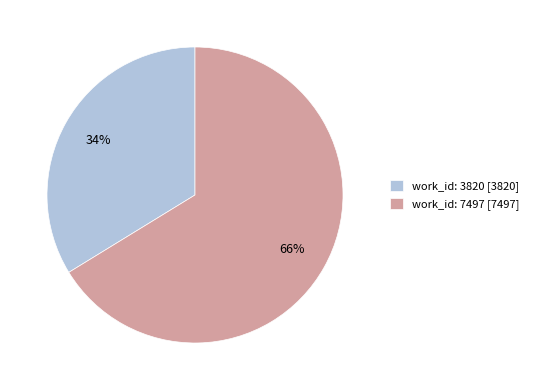

To the nearest percent, what portion does work_id: 7497 represent?

66%